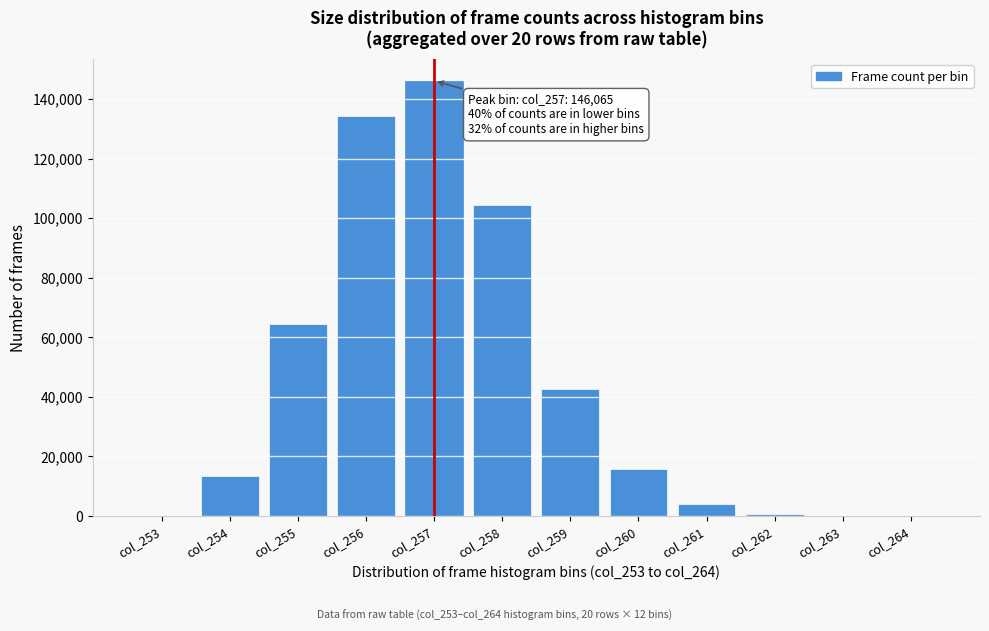

Is it true that the value at col_261 is 4068?

True